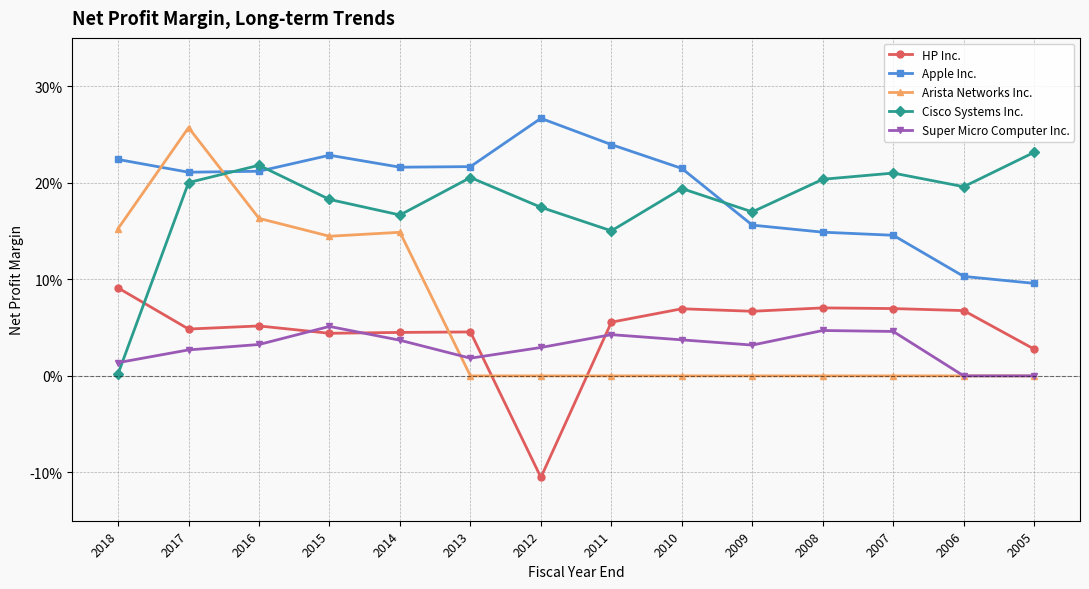

Is this an area chart (filled region under the line)?

No